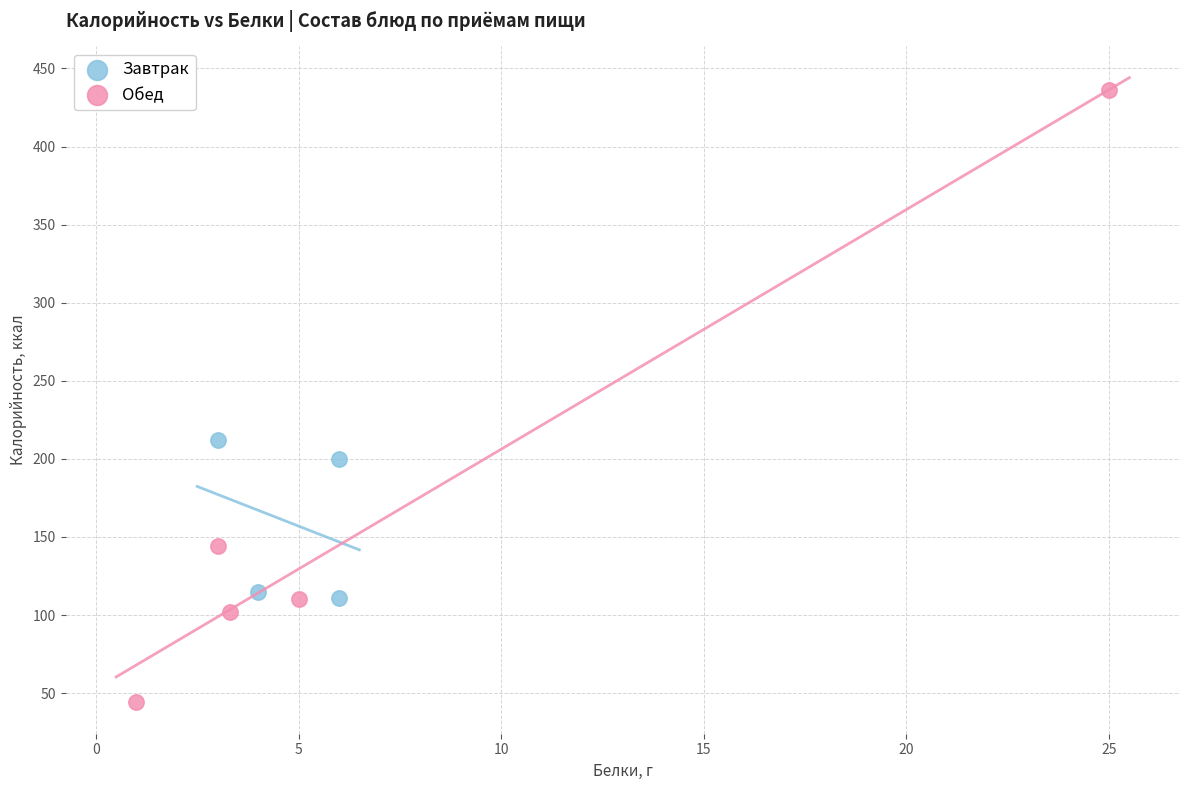

Which series contains the highest Y value?

Обед